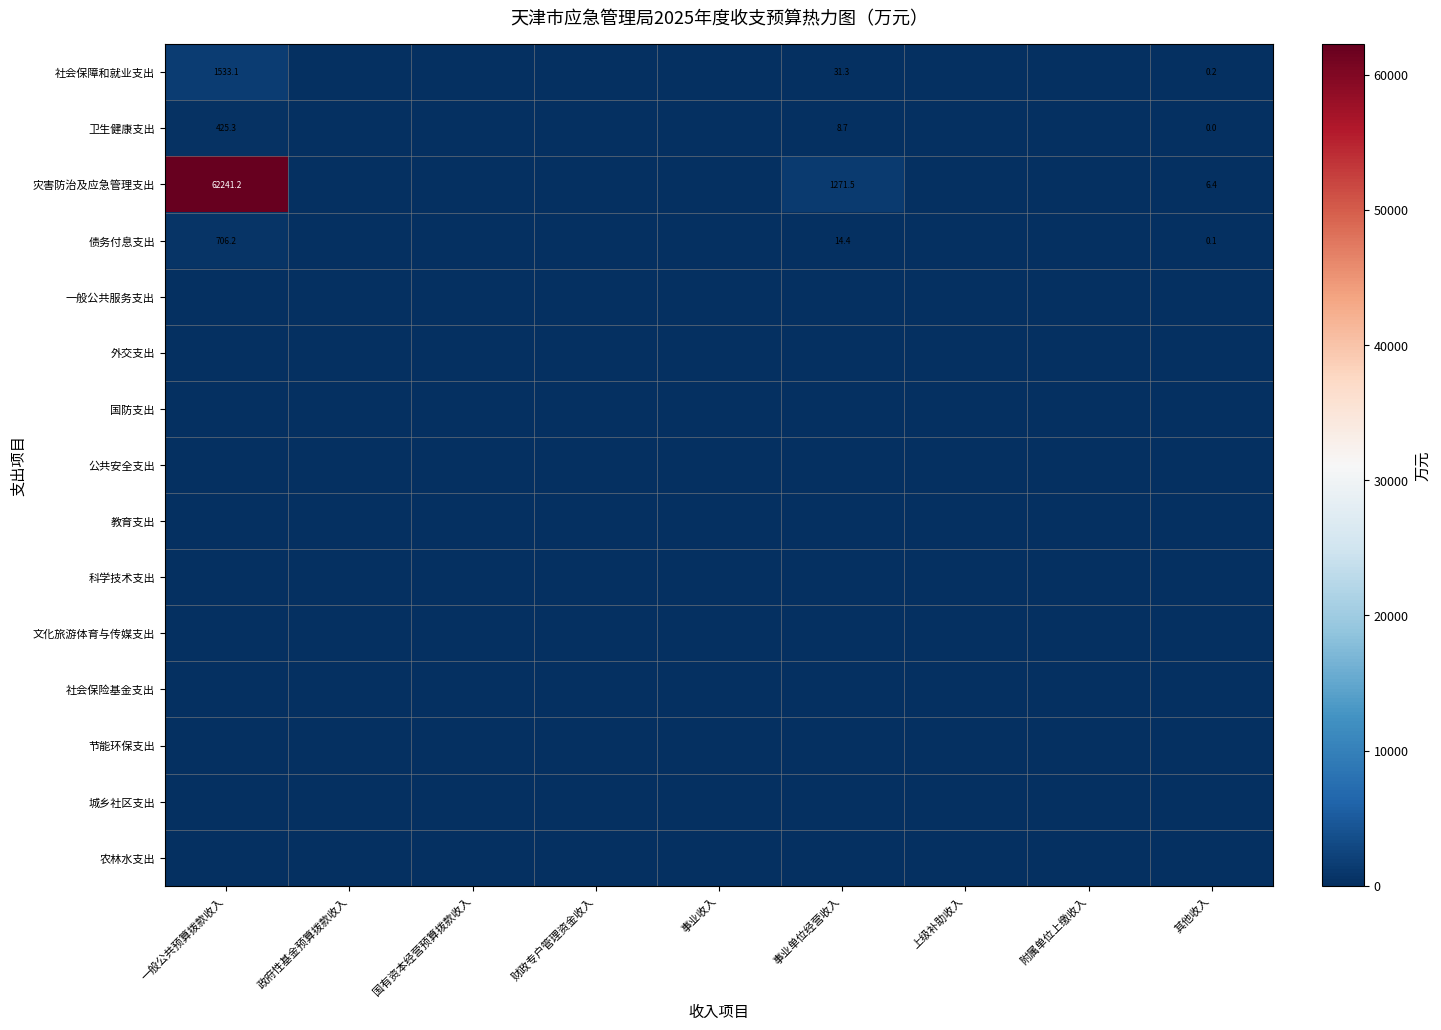

Rank the series at 上级补助收入 from lowest to highest value.

社会保障和就业支出, 卫生健康支出, 灾害防治及应急管理支出, 债务付息支出, 一般公共服务支出, 外交支出, 国防支出, 公共安全支出, 教育支出, 科学技术支出, 文化旅游体育与传媒支出, 社会保险基金支出, 节能环保支出, 城乡社区支出, 农林水支出